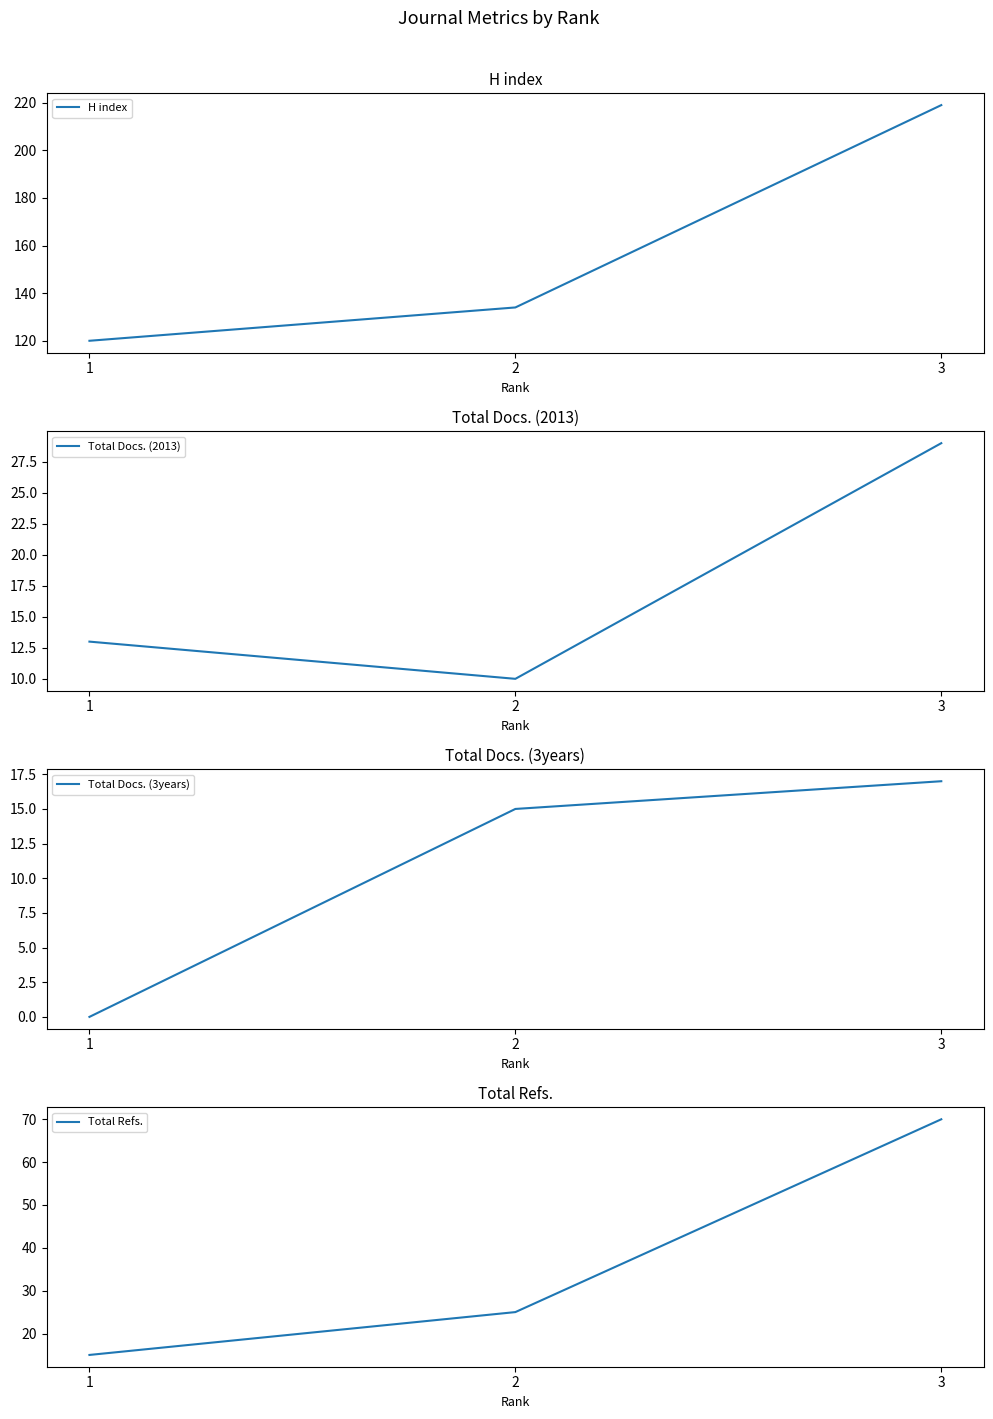

Which series has the largest total across all categories?

H index